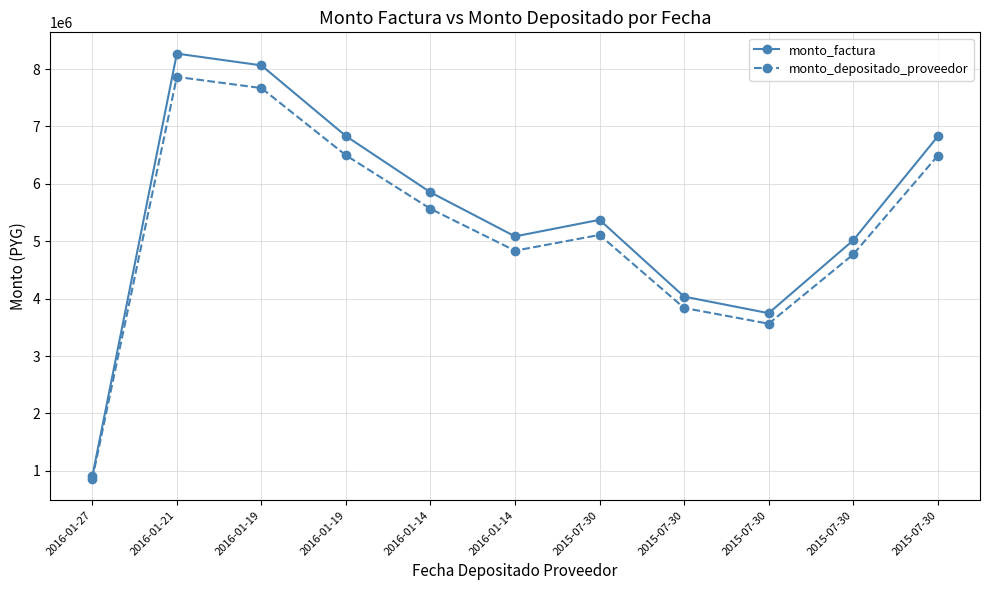

What is the value of the monto_factura point at the 10th from the left?

5373200